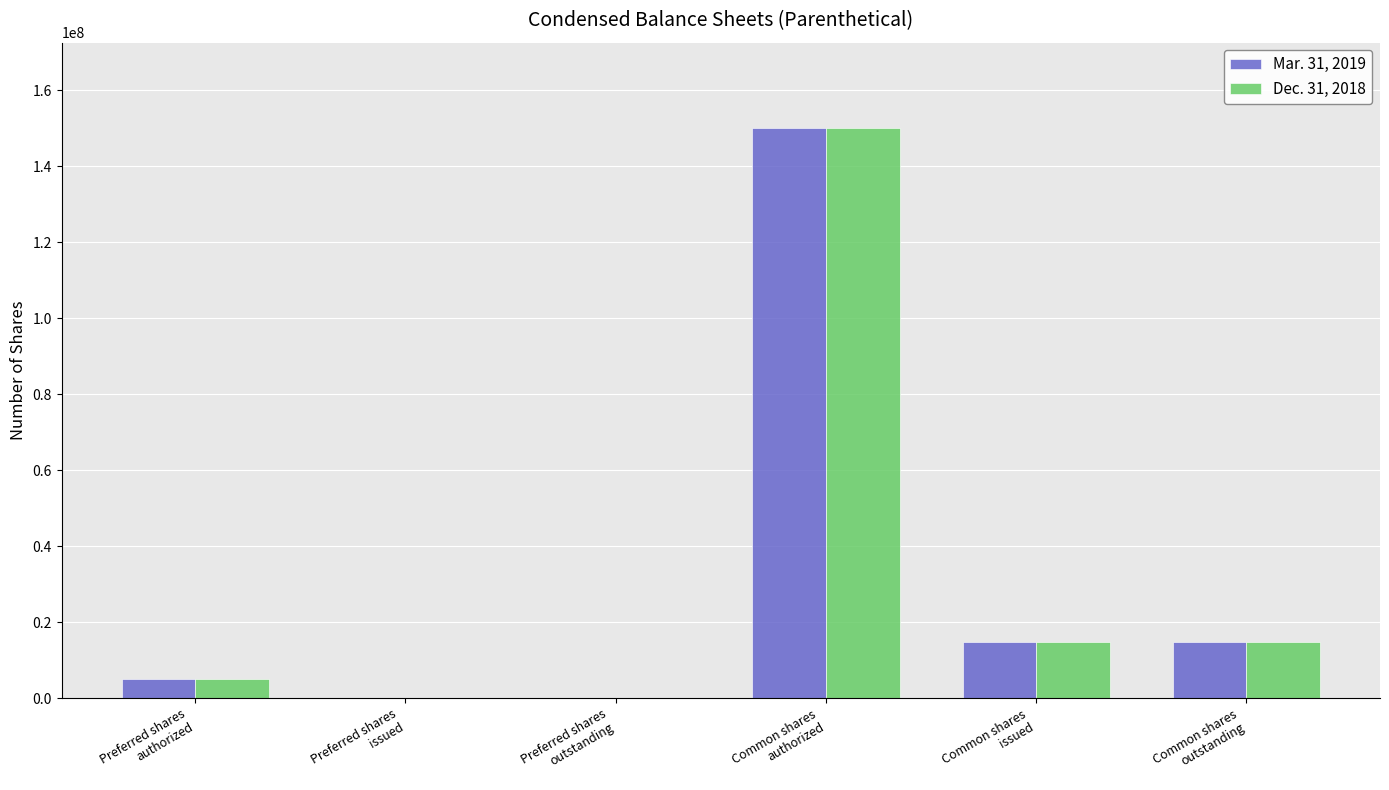

What is the maximum value shown in the chart?

150000000